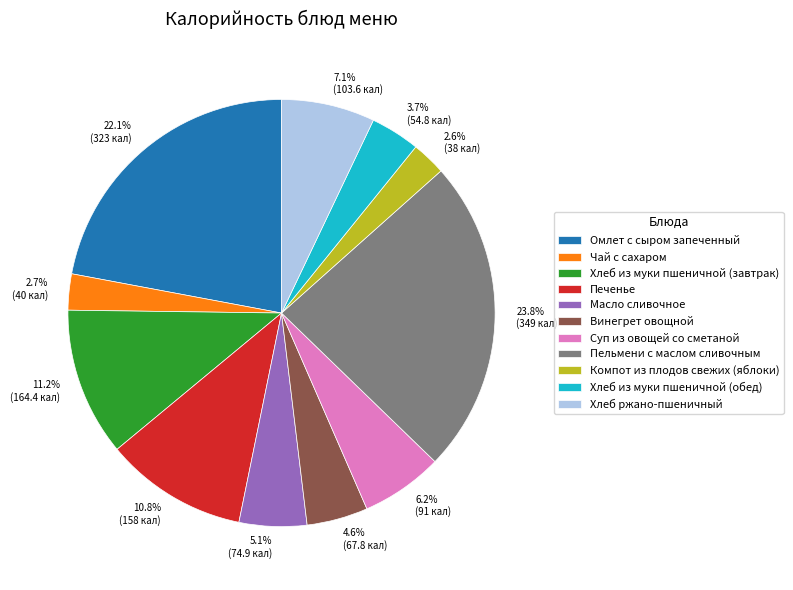

To the nearest percent, what percentage of the pie is Хлеб из муки пшеничной (обед)?

4%